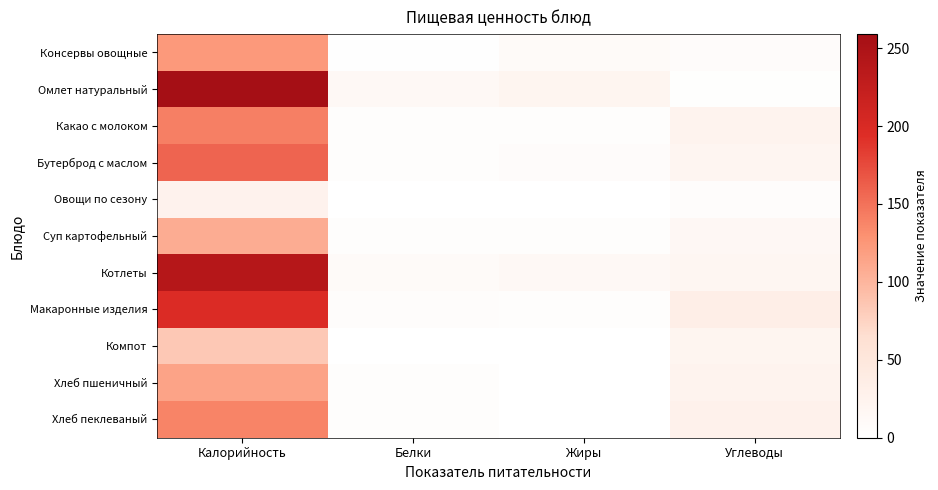

What is the total value across all series at Углеводы?

201.6